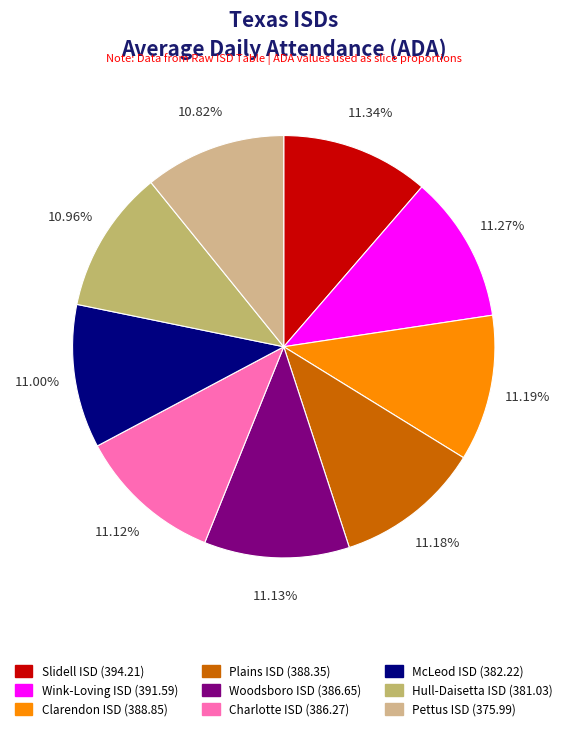

The Pettus ISD slice represents 11% of the pie. True or false?

True